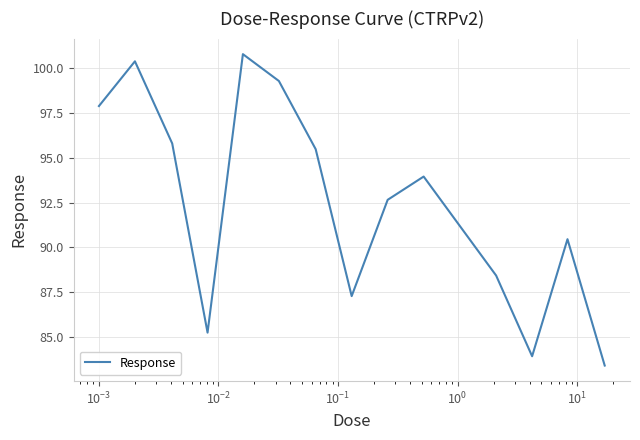

What is the difference between the maximum and minimum values?

17.4